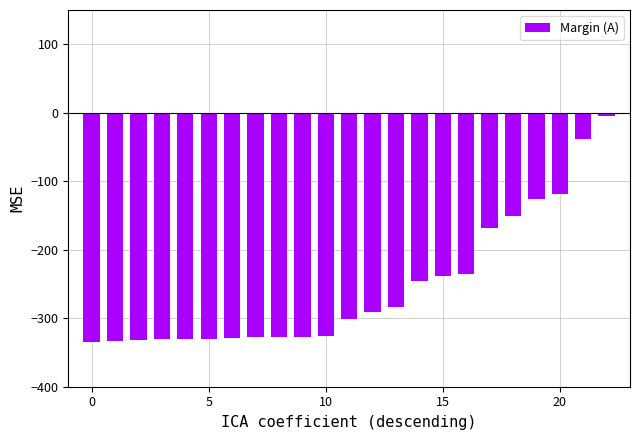

What is the average value?

-254